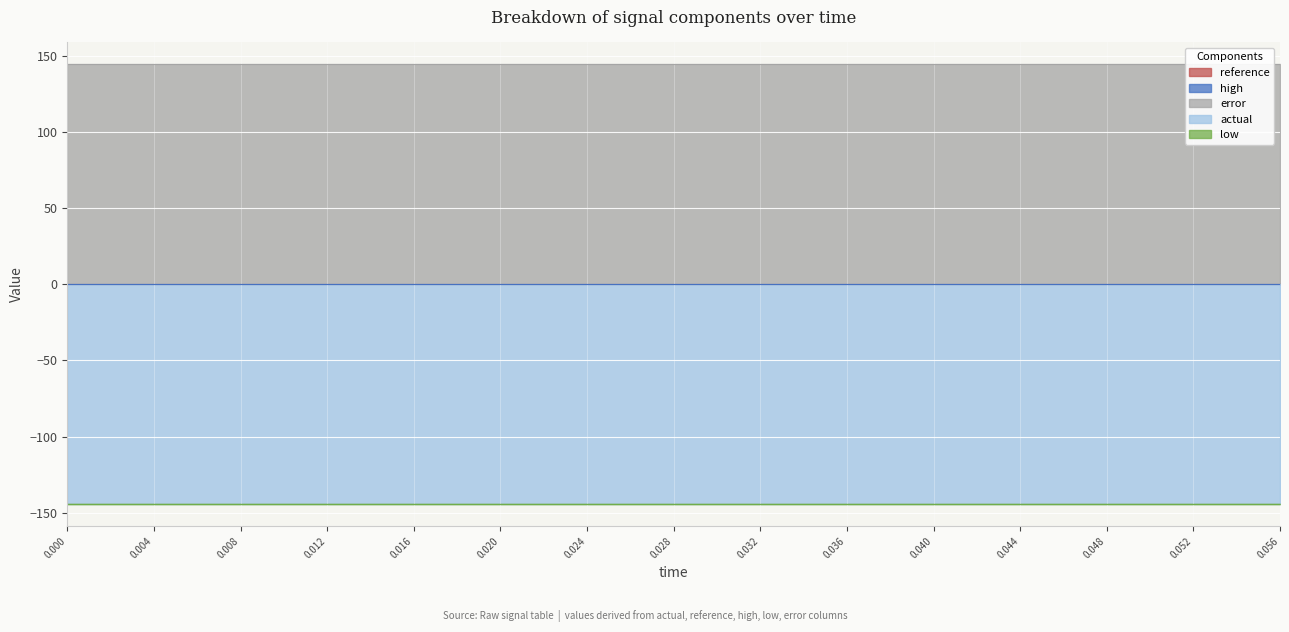

How many lines are shown in the chart?

5